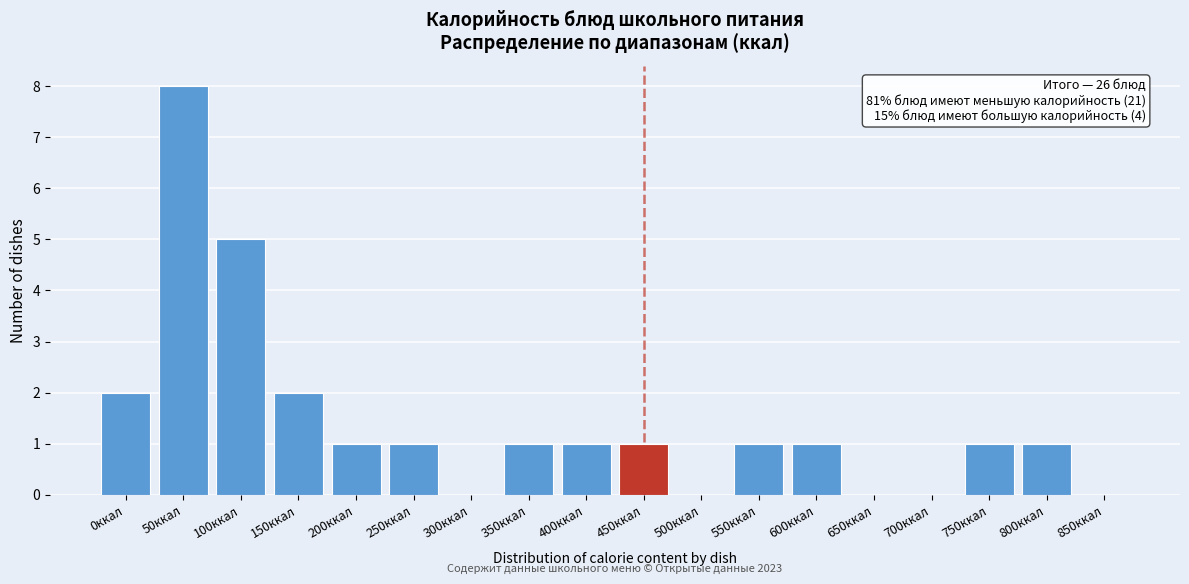

Reading left to right, transcribe all the data shown in this chart.

0ккал=2	50ккал=8	100ккал=5	150ккал=2	200ккал=1	250ккал=1	300ккал=0	350ккал=1	400ккал=1	450ккал=1	500ккал=0	550ккал=1	600ккал=1	650ккал=0	700ккал=0	750ккал=1	800ккал=1	850ккал=0